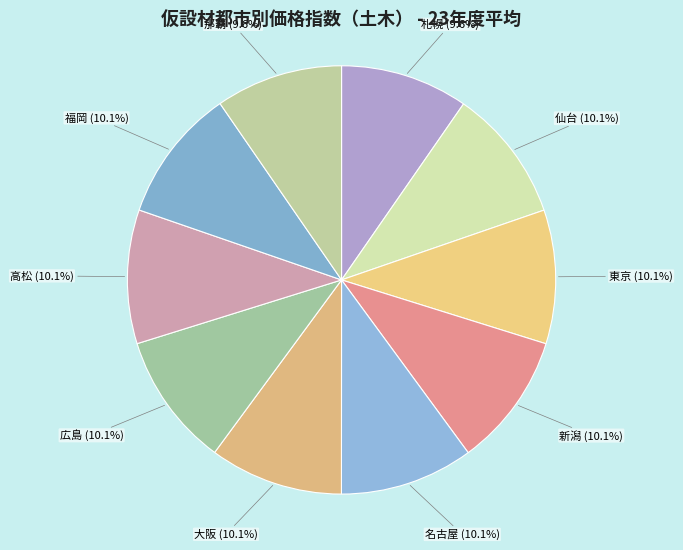

Is 東京 the majority of the pie?

No